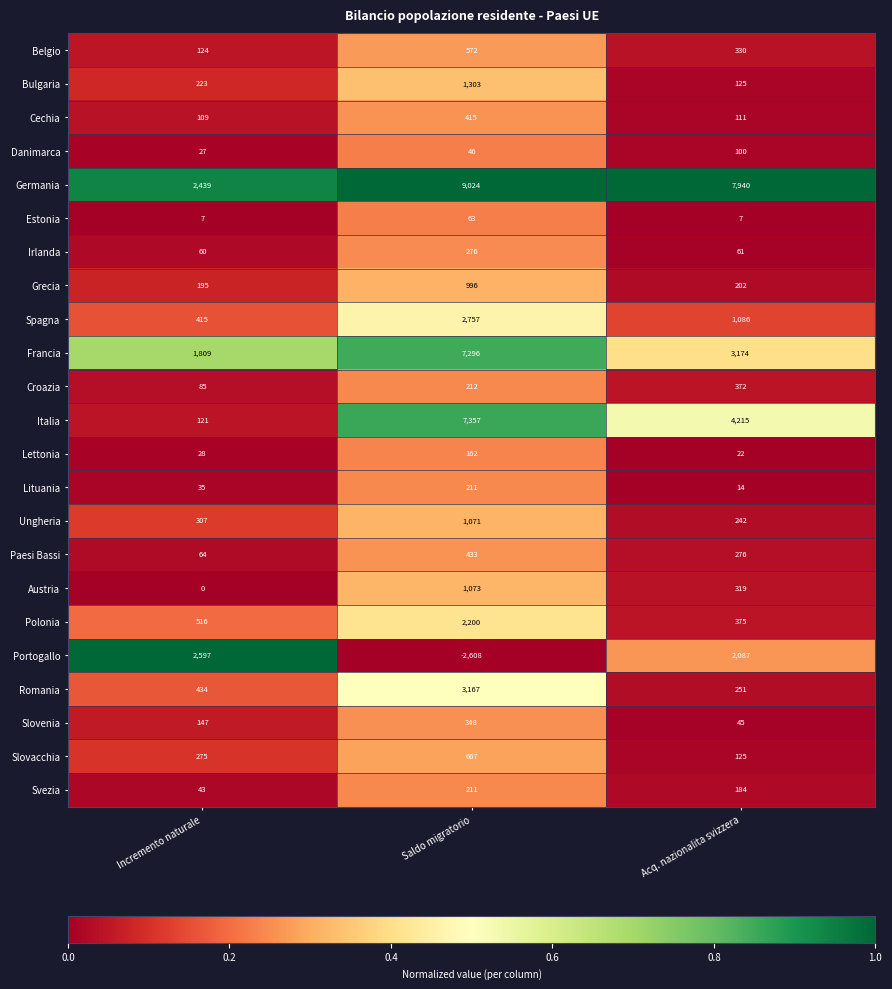

Which series has the largest total across all categories?

Germania